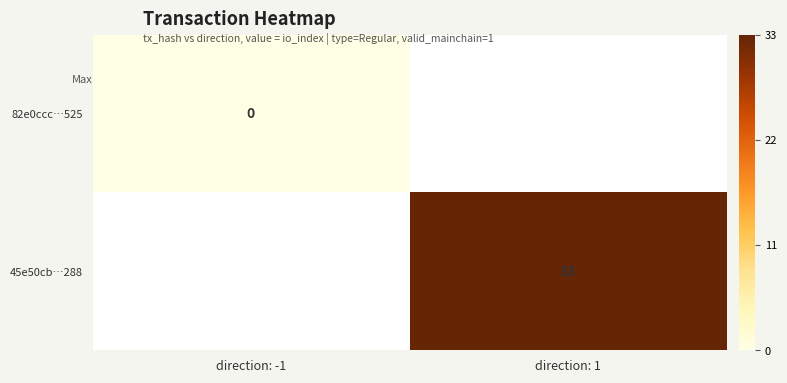

How many data points does each series have?

2